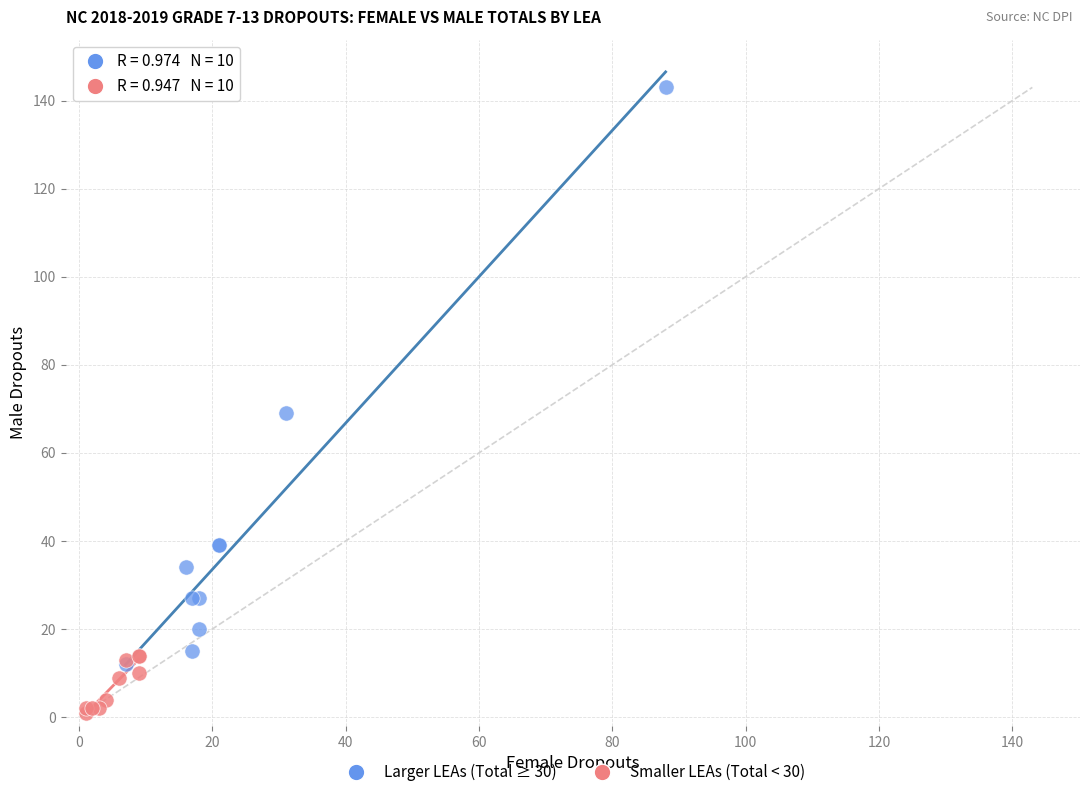

Which series reaches the minimum Y coordinate?

Smaller LEAs (Total < 30)